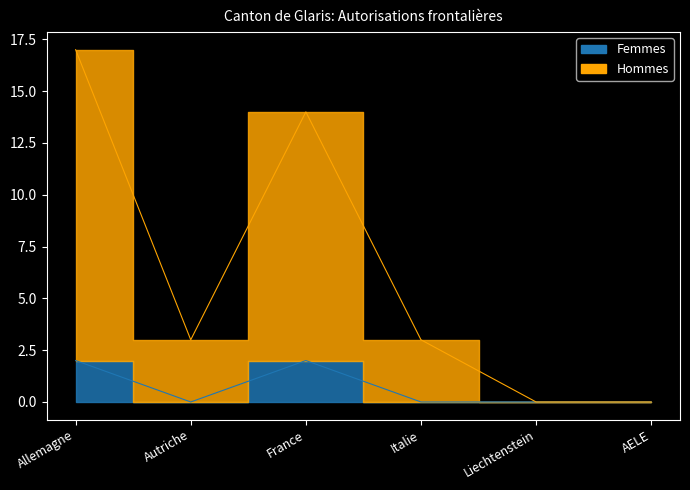

Which series changed the most between Autriche and Italie?

Femmes